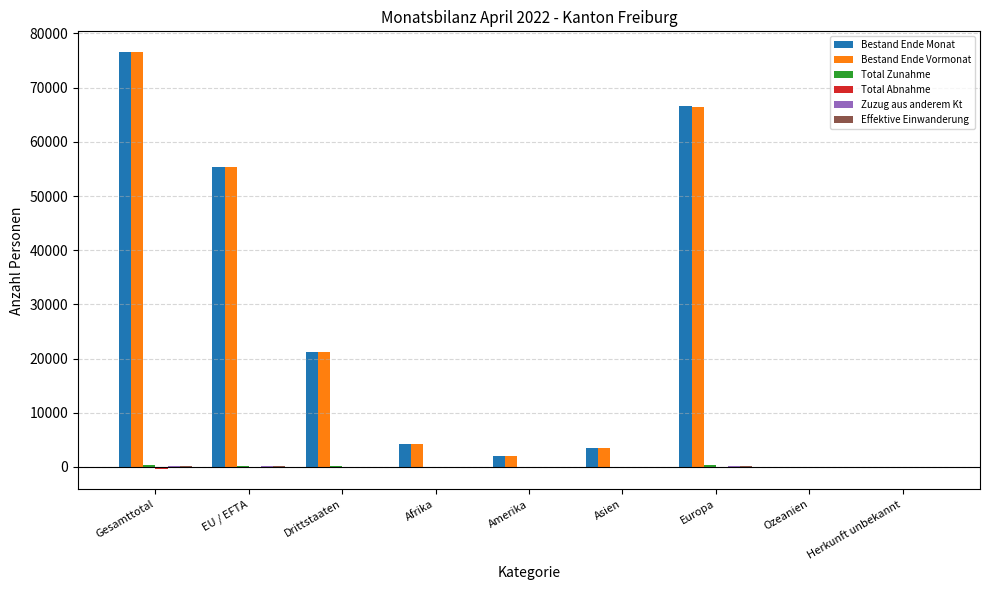

Which series has the largest range (max minus min)?

Bestand Ende Monat